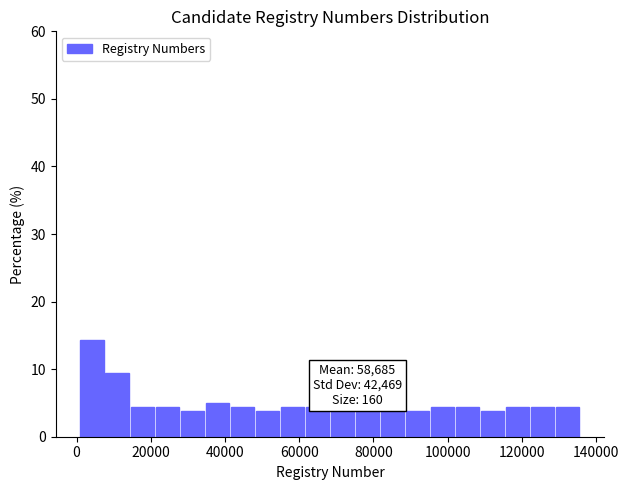

Around what value on the x-axis is the tallest bar? Give the approximate position of its centre, as read against the axis.

4000